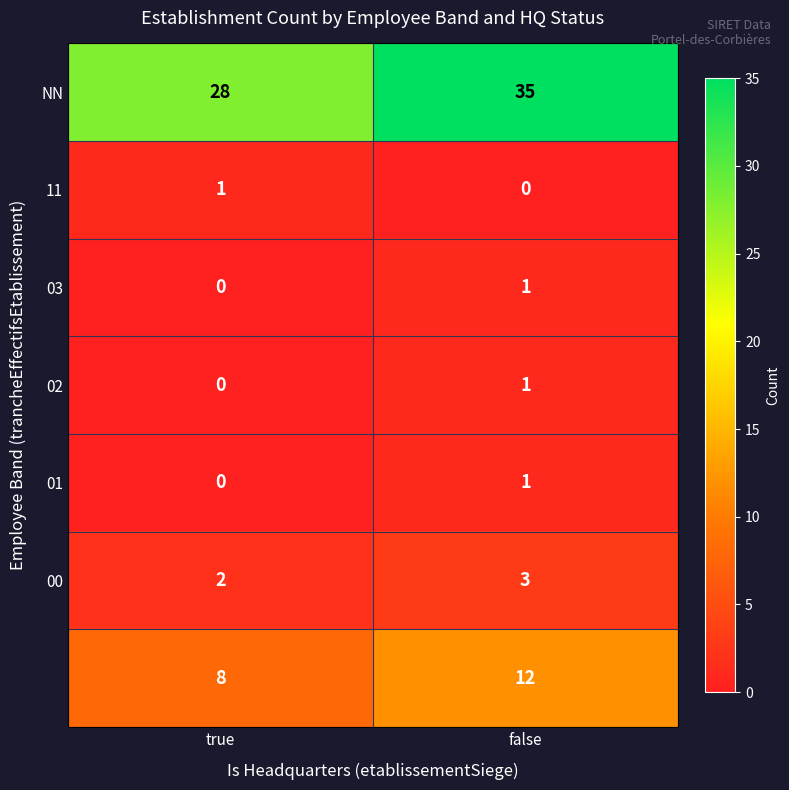

What is the greatest value displayed?

35